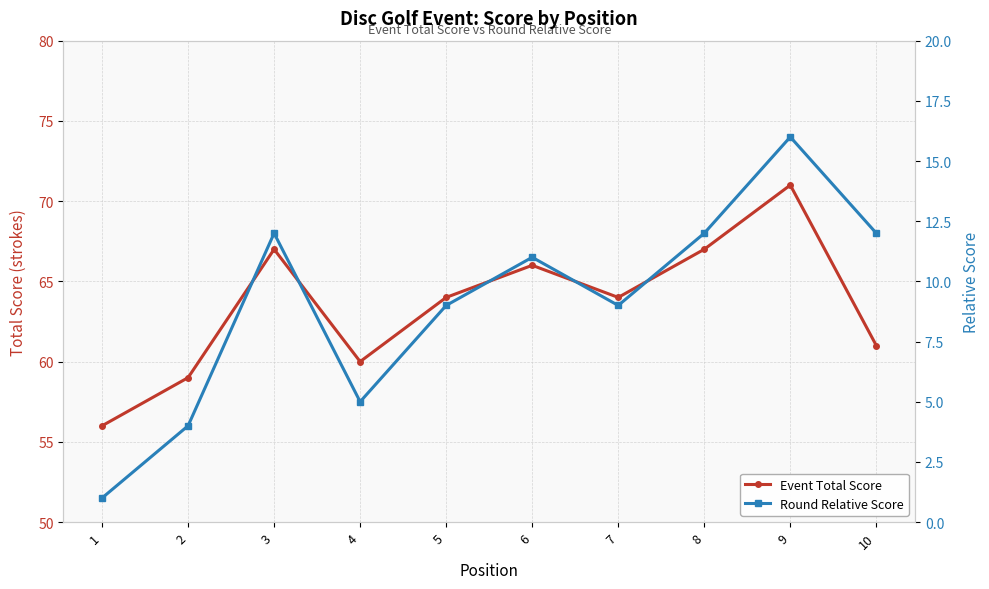

Which category has the highest value across all series?

9